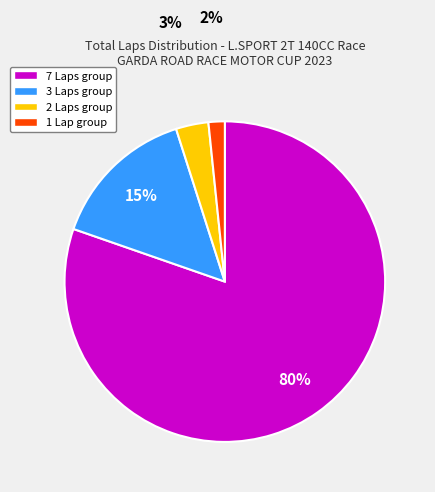

Is there a majority slice in this chart?

Yes